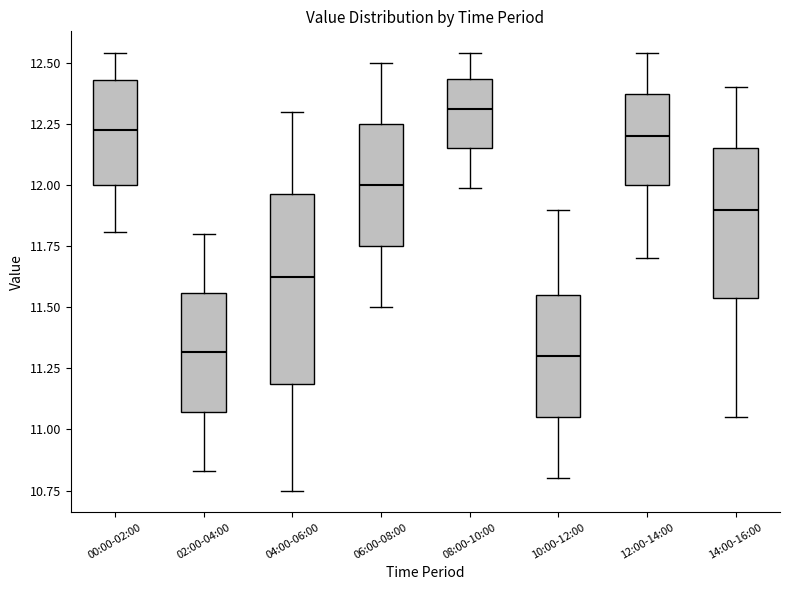

Where does the lower whisker of the box for 06:00-08:00 end on the y-axis? The values are not printed on the chart, so give them approximately, as read against the axis.

11.50